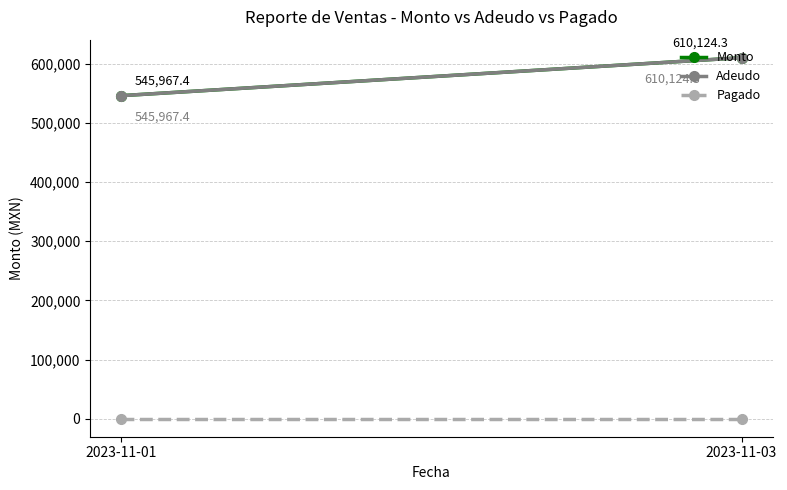

How many data points does each series have?

2